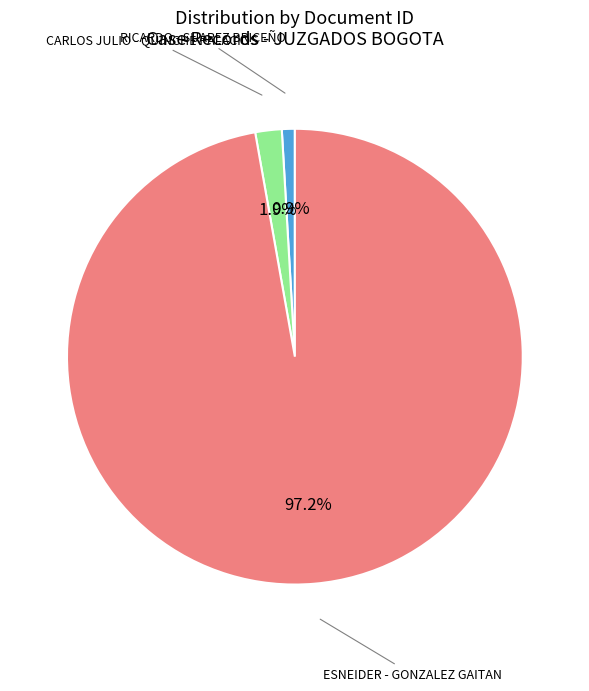

Is it true that RICARDO - SUAREZ BRICEÑO is 11% of the pie?

False